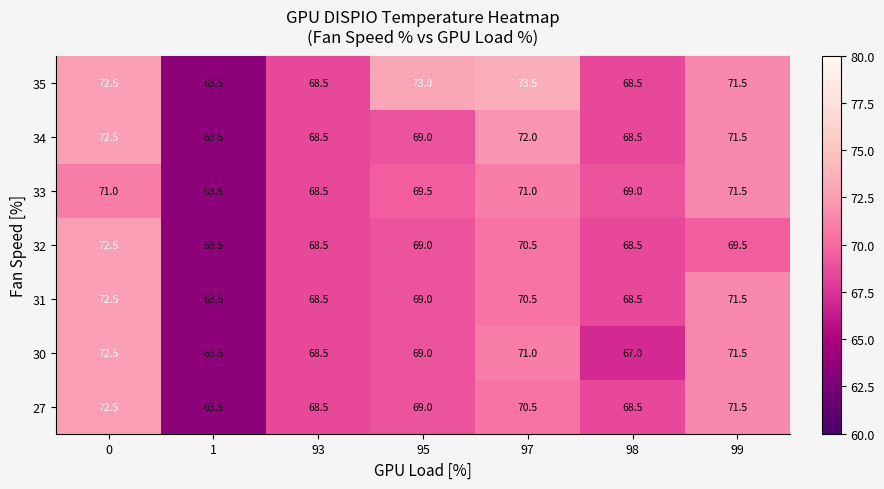

What value does the 27 series have at 97?

70.5